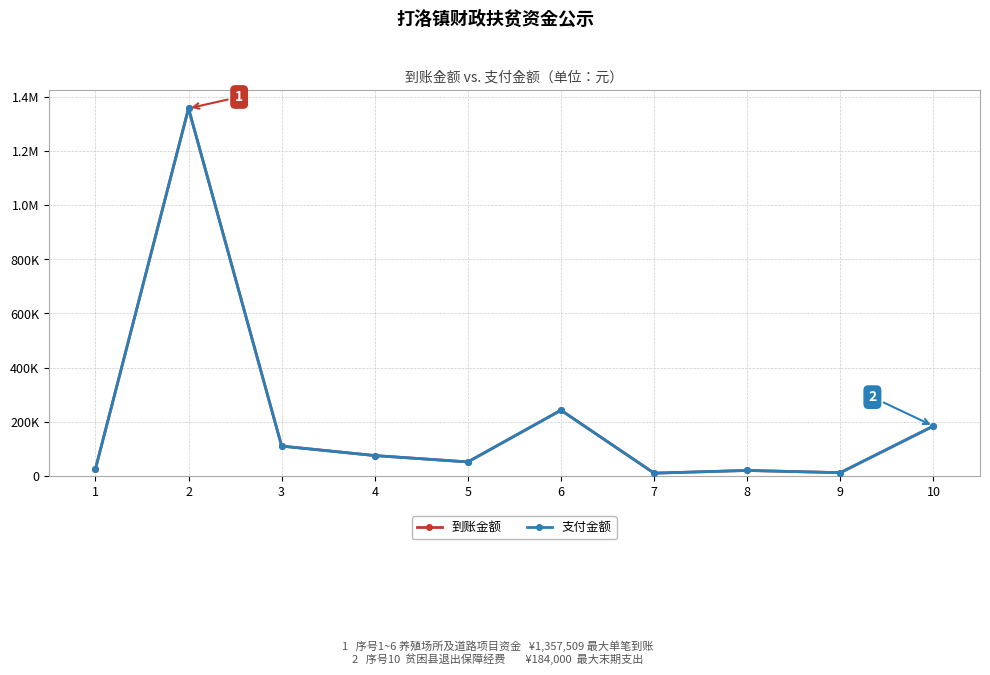

Which category has the lowest value in the 支付金额 series?

7